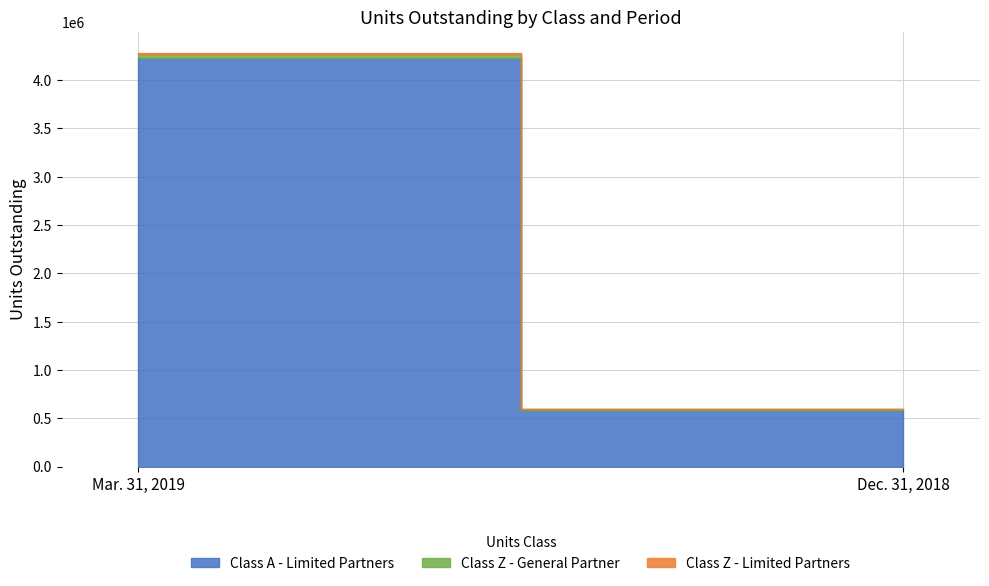

What is the total value across all series at Dec. 31, 2018?

590779.3